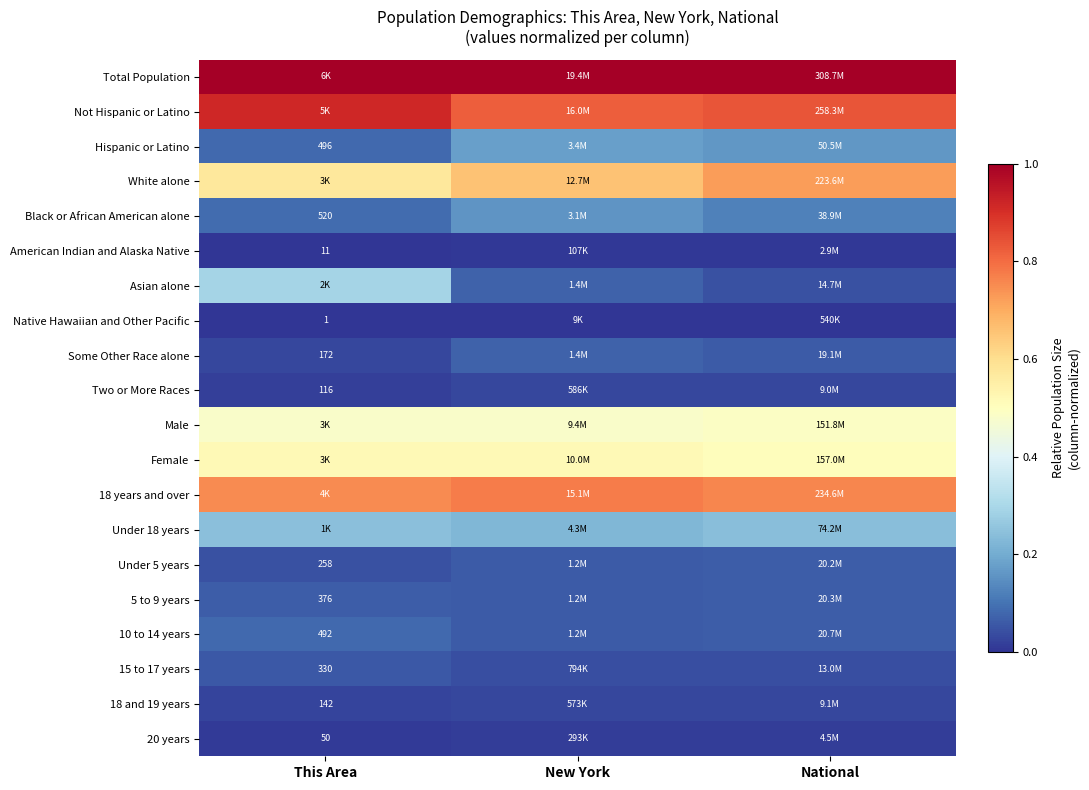

At which label is American Indian and Alaska Native closest to 0?

This Area